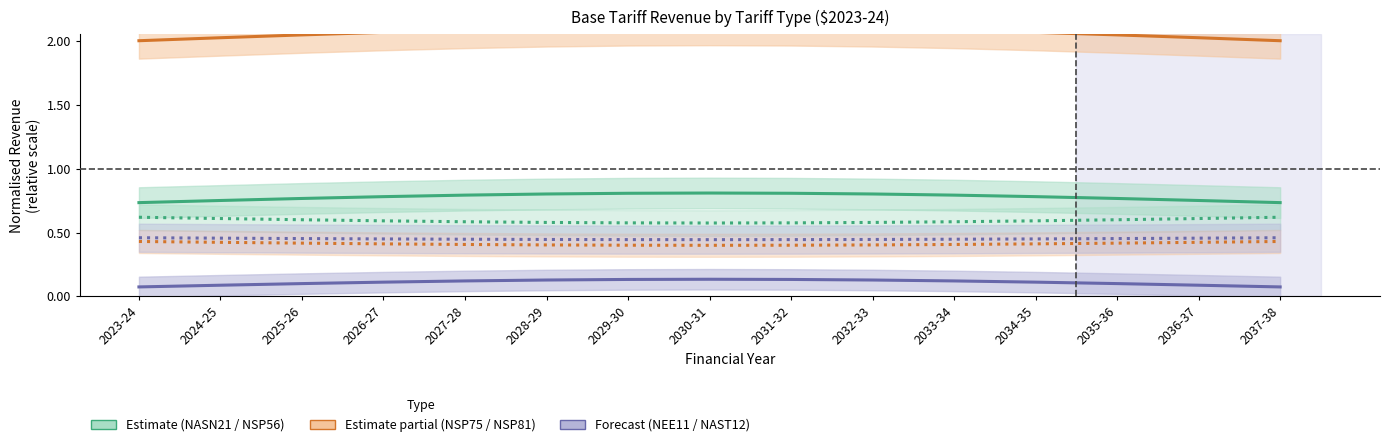

Rank the series at 2028-29 from highest to lowest value.

NSP75, NASN21, NSP56, NAST12, NSP81, NEE11